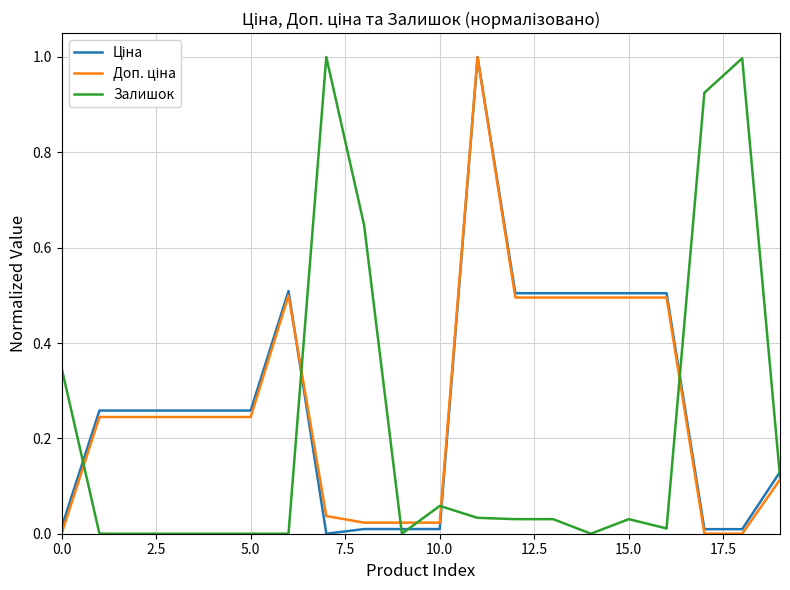

What is the maximum value shown in the chart?

1.0